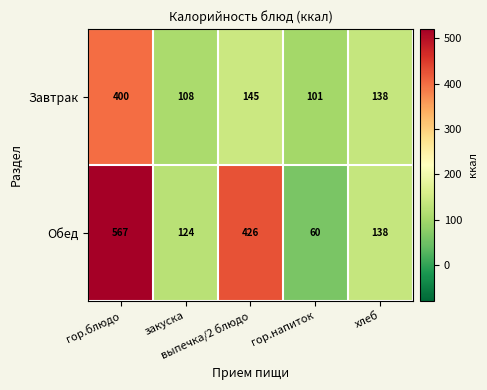

Rank the series by their maximum value, from lowest to highest.

Завтрак, Обед